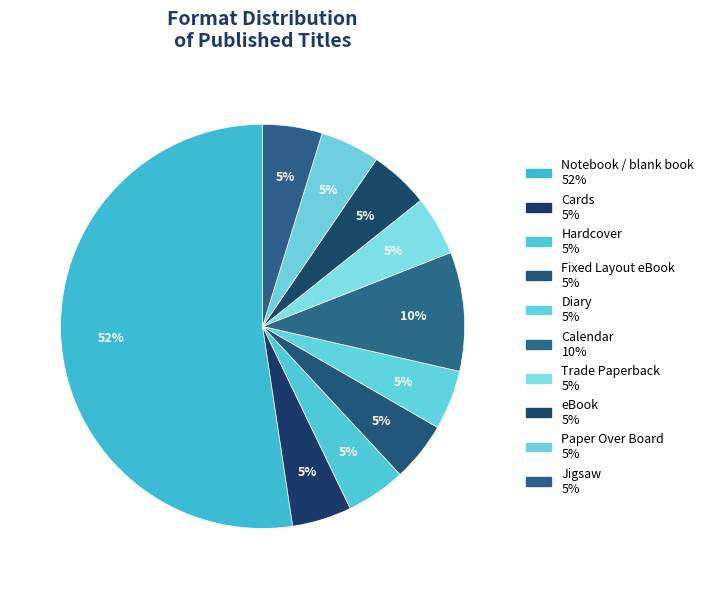

Does any single category account for the majority?

Yes